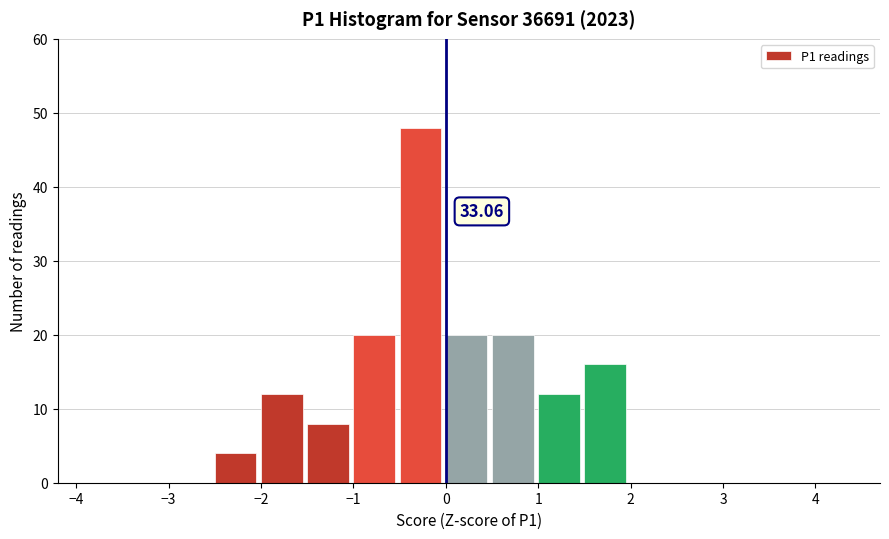

Over which range of the x-axis is the bar tallest?

-0.5 to 0.0